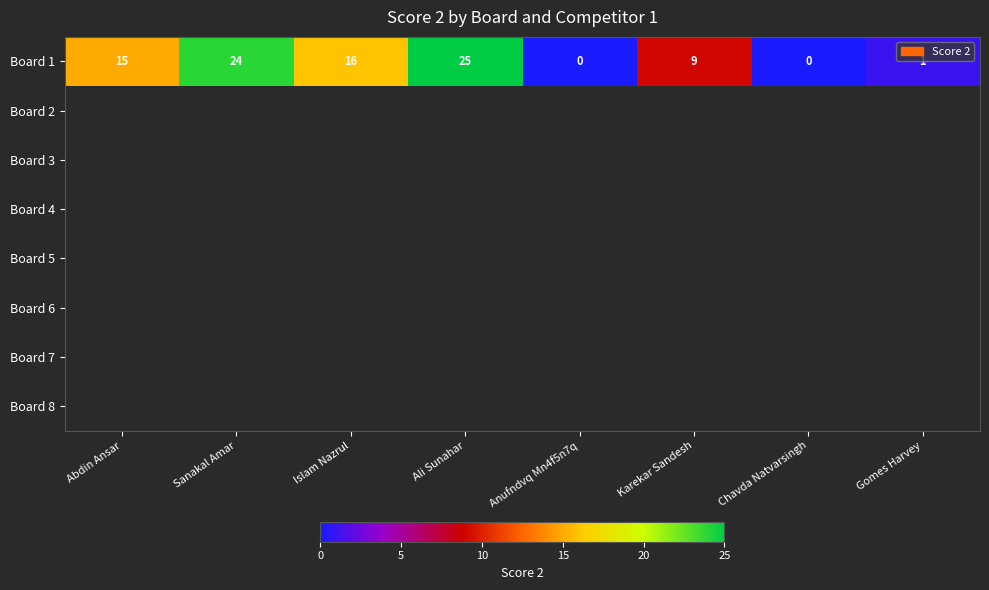

At which category does the chart reach its minimum across all series?

Anufndvq Mn4f5n7q